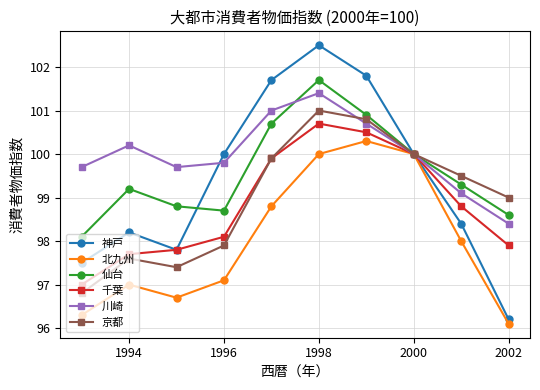

True or false: 京都 and 川崎 cross at least once.

True